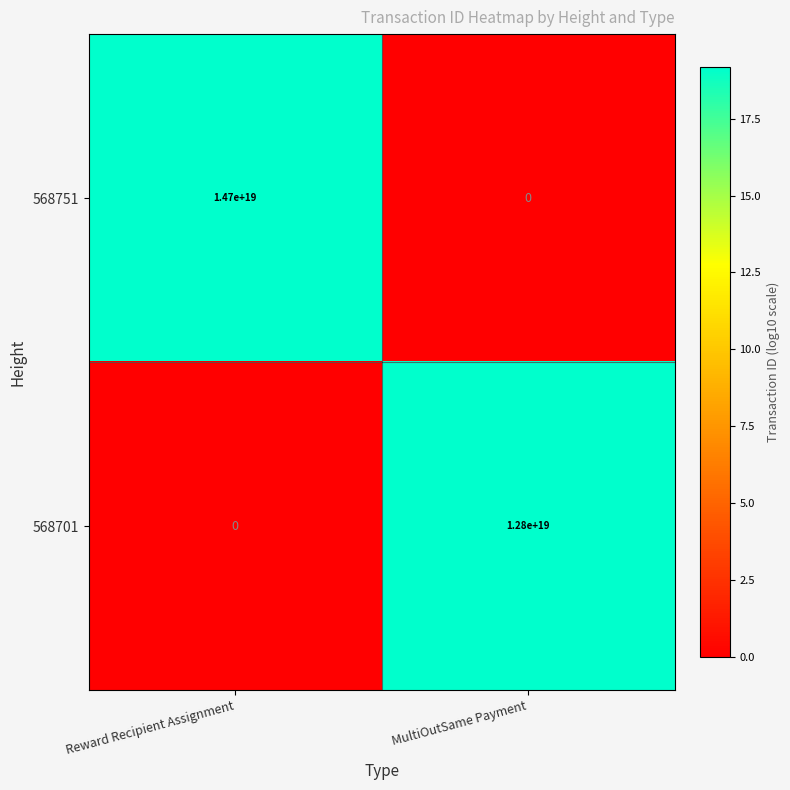

Rank the series by their maximum value, from lowest to highest.

568701, 568751